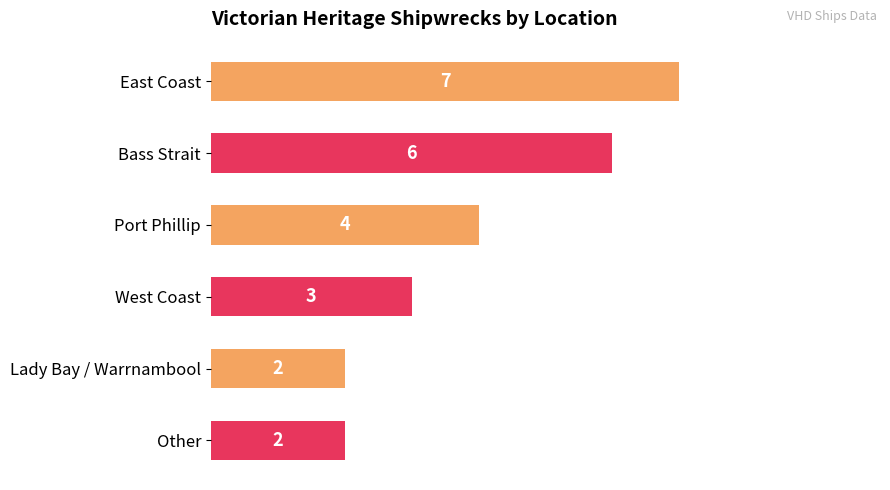

What is the difference between the maximum and minimum values?

5